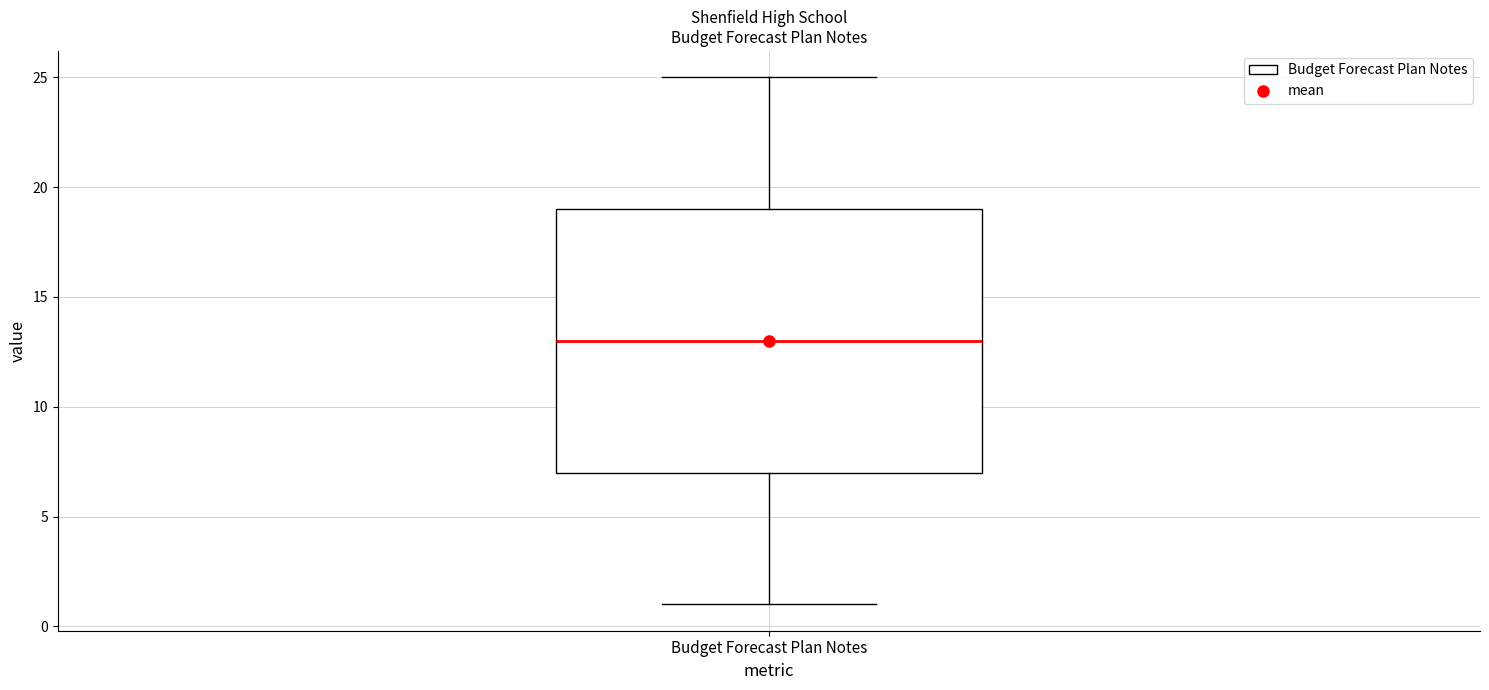

Transcribe this box plot: give where the median line is, the range the box spans, and where the two whiskers end, as read against the y-axis. The values are not printed on the chart, so give them approximately, as read against the axis.

median 13, box 7 to 19, whiskers 1 to 25